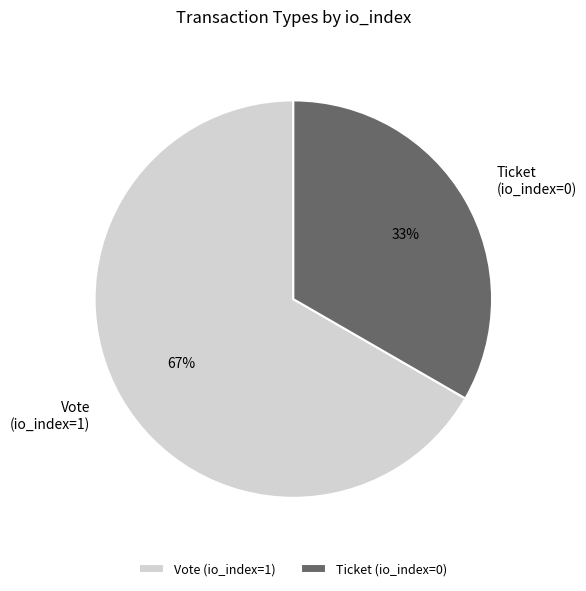

To the nearest percent, what is the average slice percentage?

50%